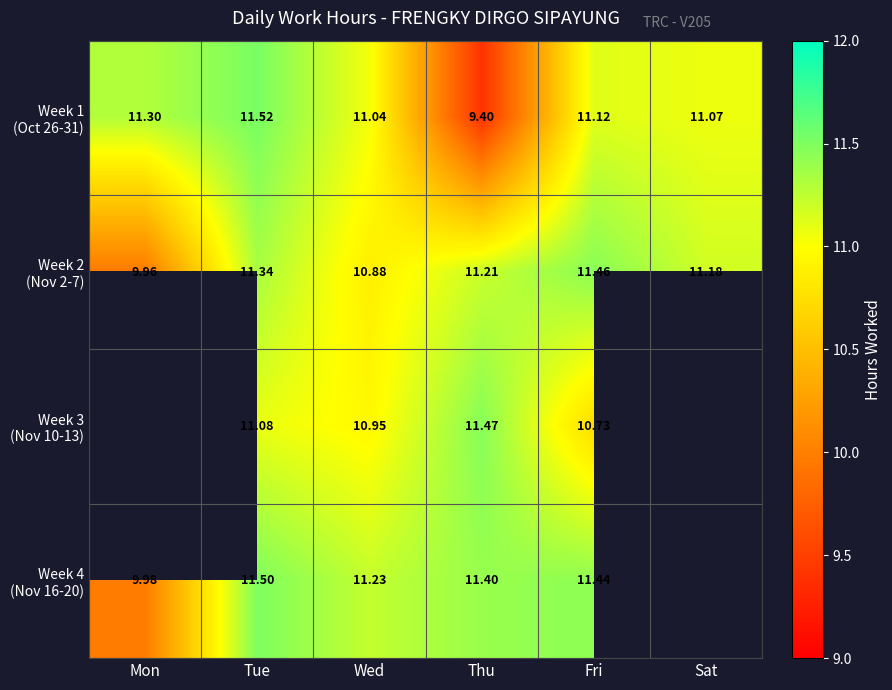

At how many categories does at least one series exceed 11?

6